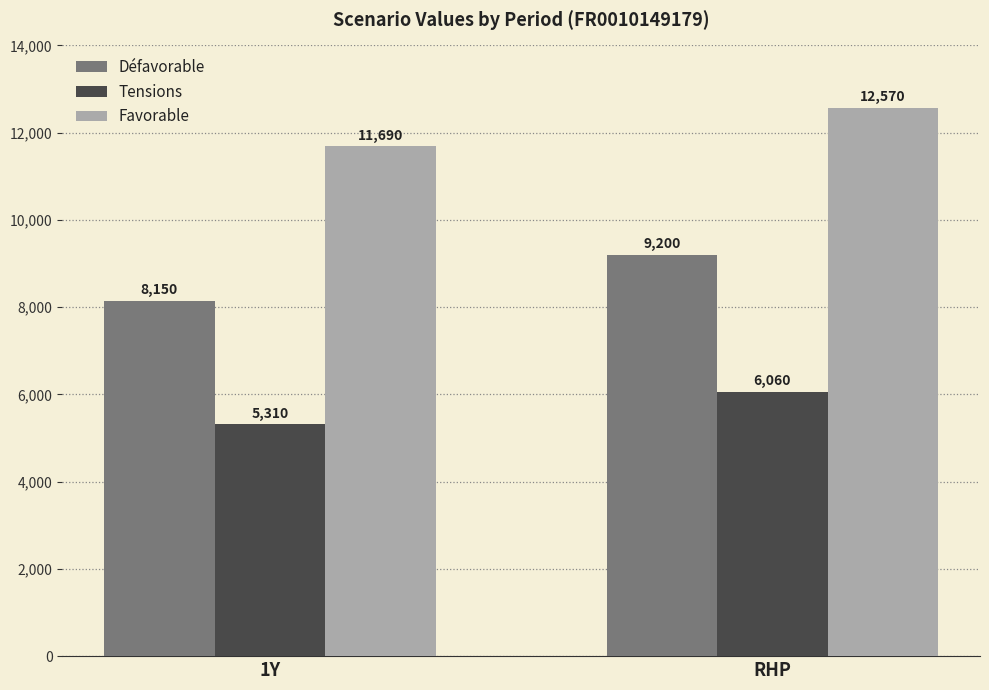

What are all the series names shown in the legend?

Défavorable, Tensions, Favorable